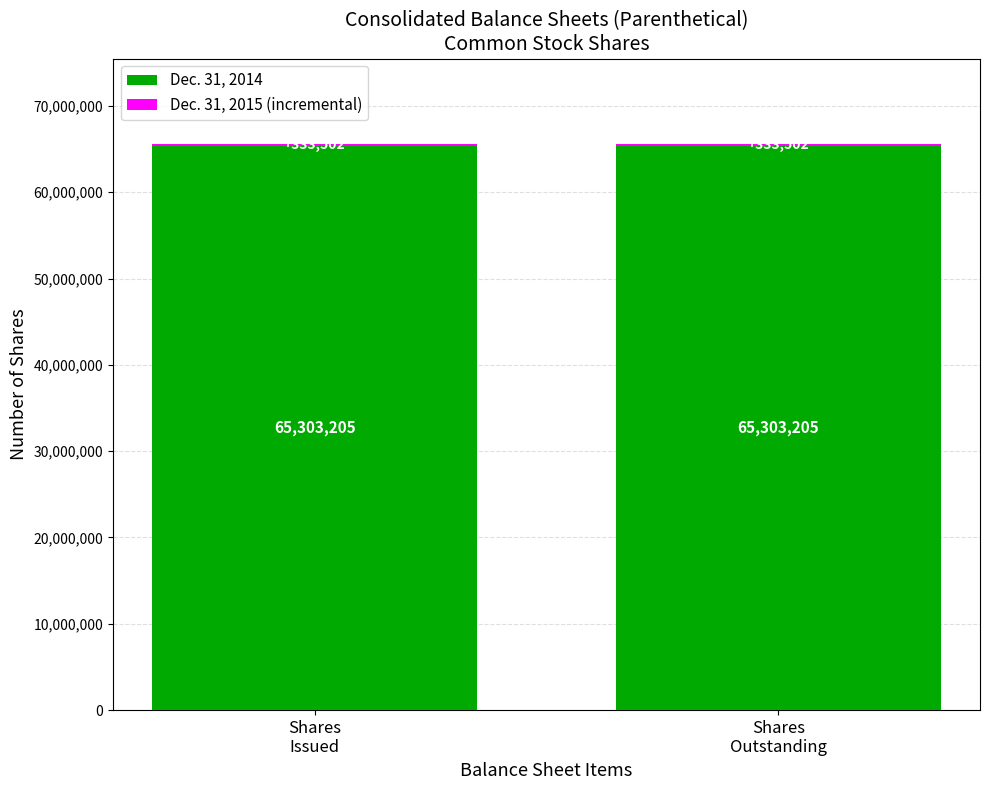

What is the average value of the Dec. 31, 2014 series?

65303205